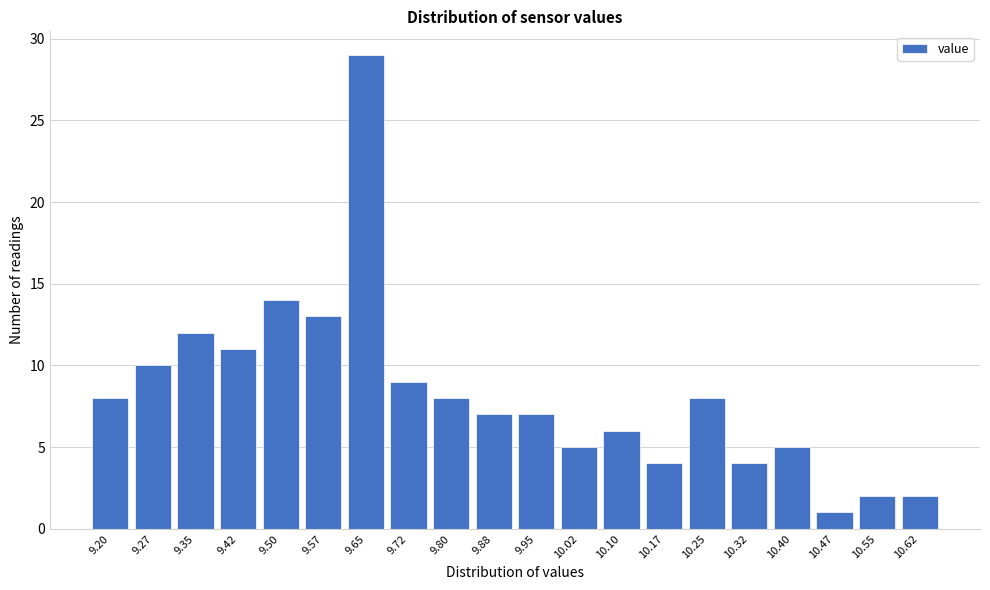

Reading left to right, transcribe all the data shown in this chart.

8	10	12	11	14	13	29	9	8	7	7	5	6	4	8	4	5	1	2	2